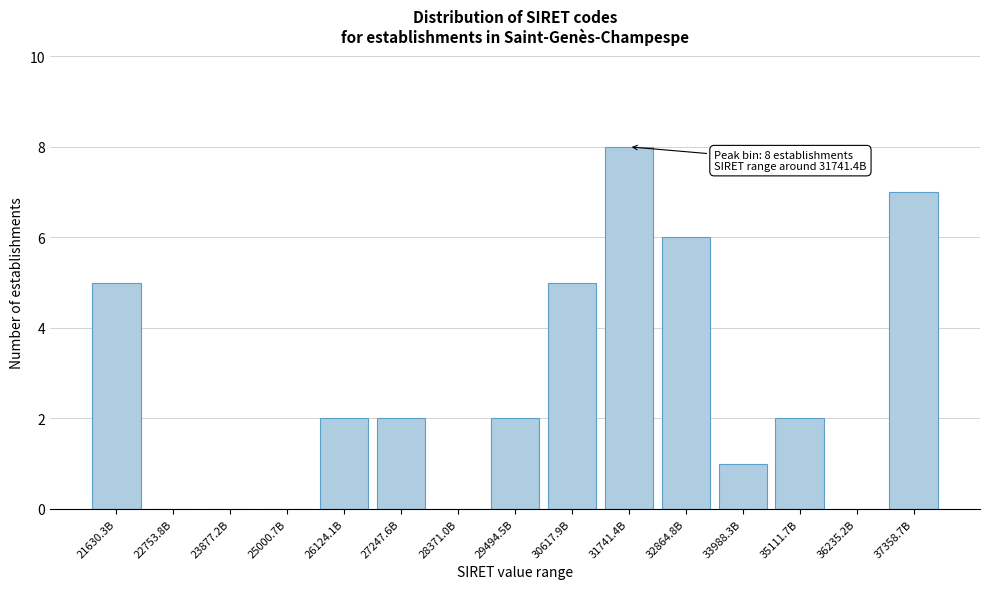

Reading right to left, extract all data points from this chart.

37358.7B=7	36235.2B=0	35111.7B=2	33988.3B=1	32864.8B=6	31741.4B=8	30617.9B=5	29494.5B=2	28371.0B=0	27247.6B=2	26124.1B=2	25000.7B=0	23877.2B=0	22753.8B=0	21630.3B=5